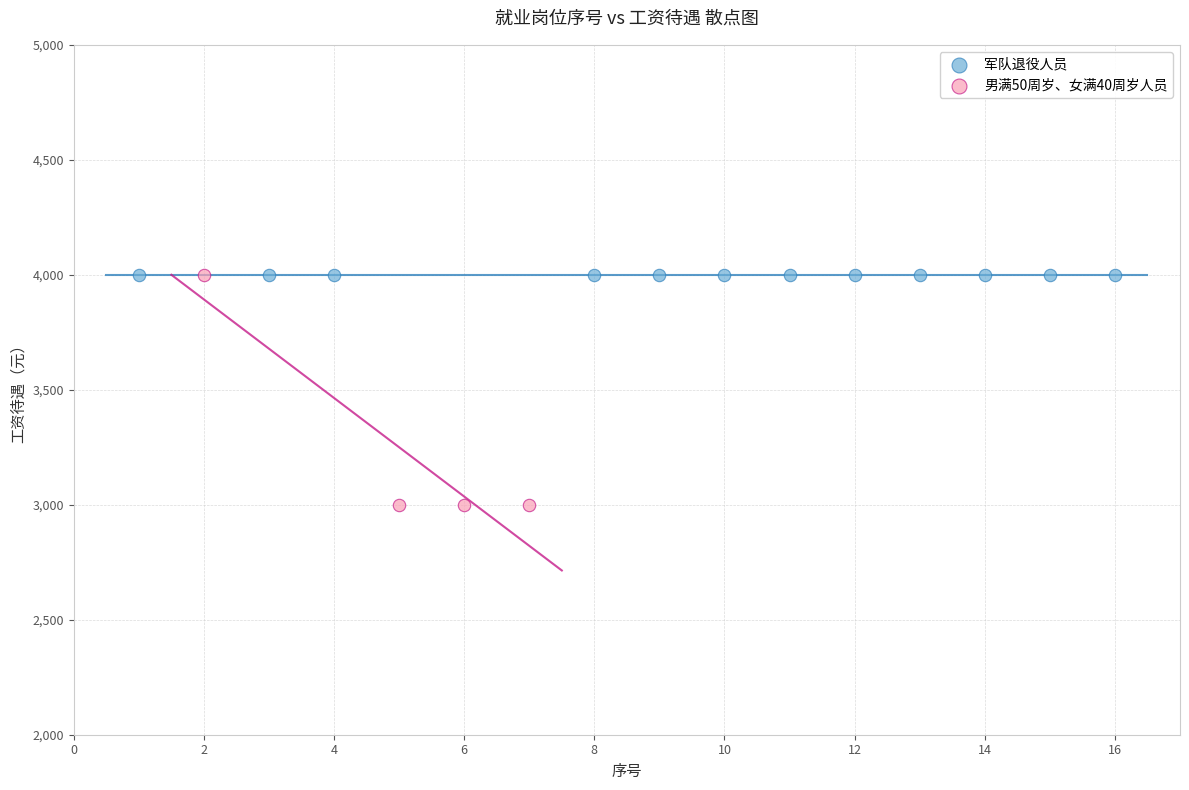

Which series contains the lowest Y value?

男满50周岁、女满40周岁人员